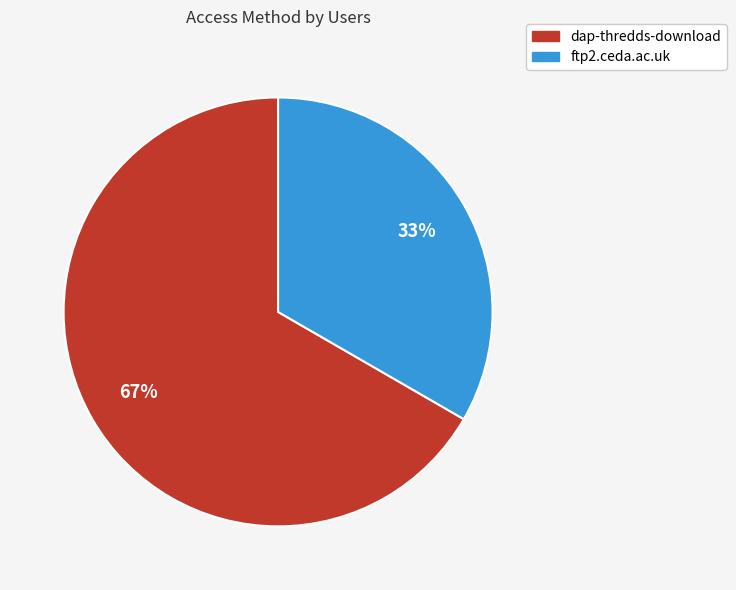

What percentage is the dap-thredds-download slice, to the nearest percent?

67%